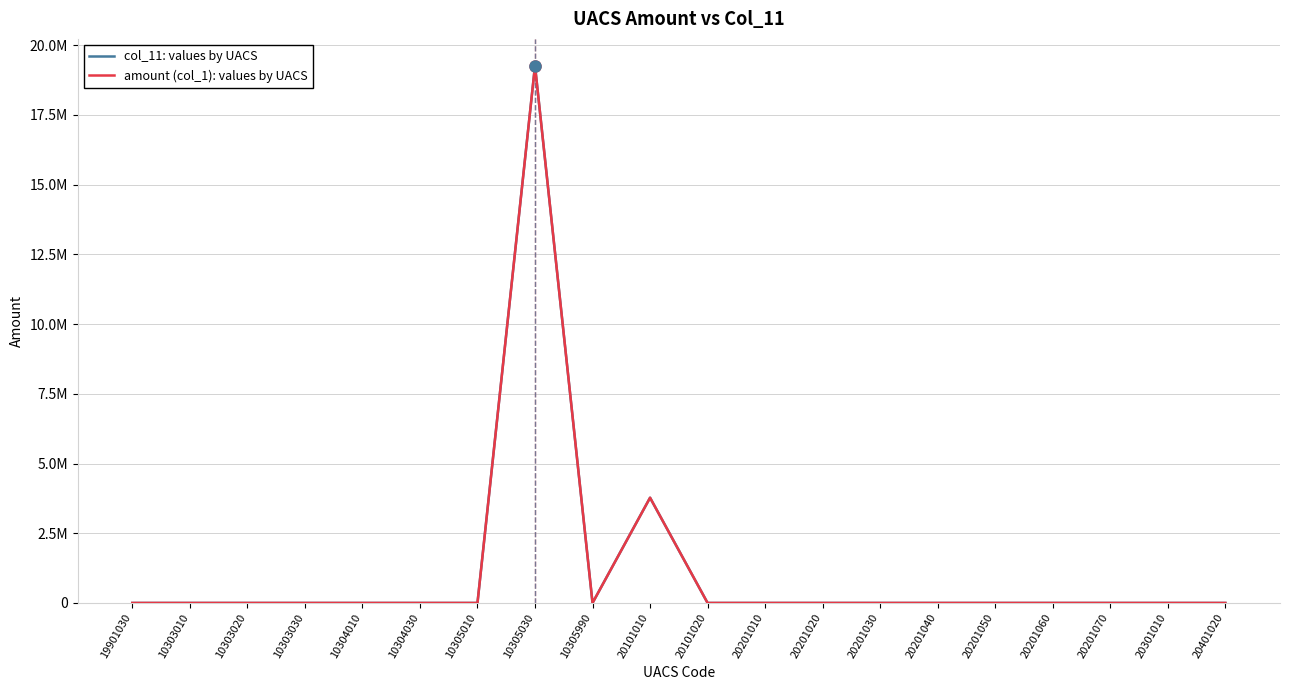

The col_11: values by UACS series shows 0.0 at 20201010. True or false?

False